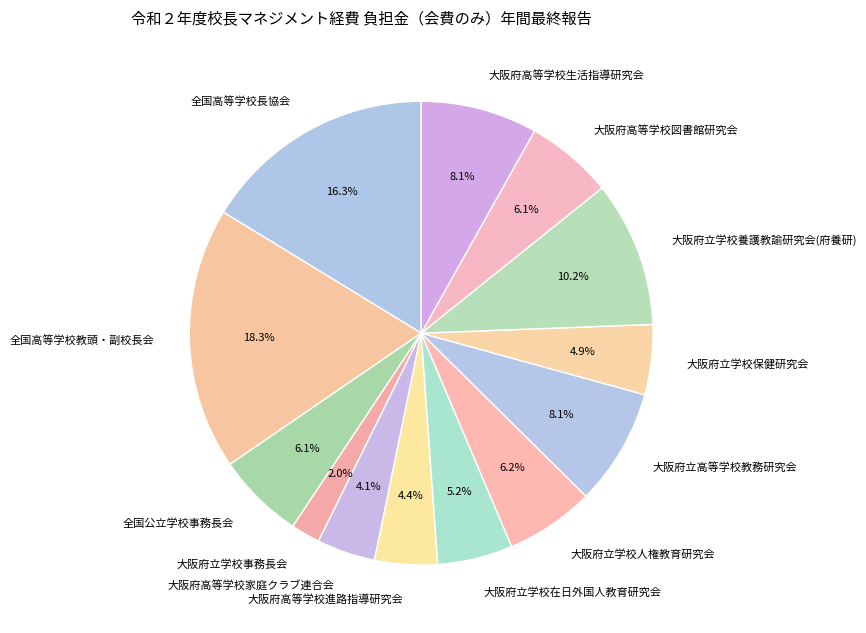

Which slice is the largest?

全国高等学校教頭・副校長会